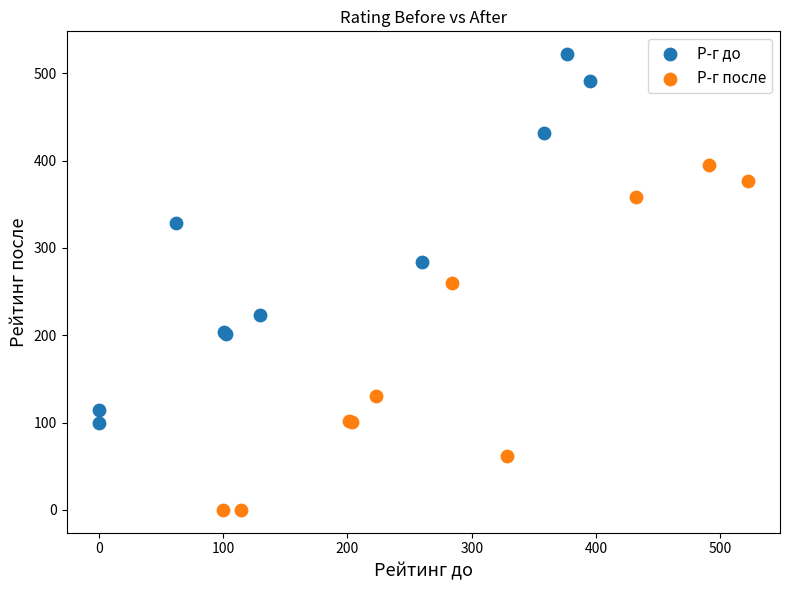

Which series has the widest spread of Y values?

Р-г до